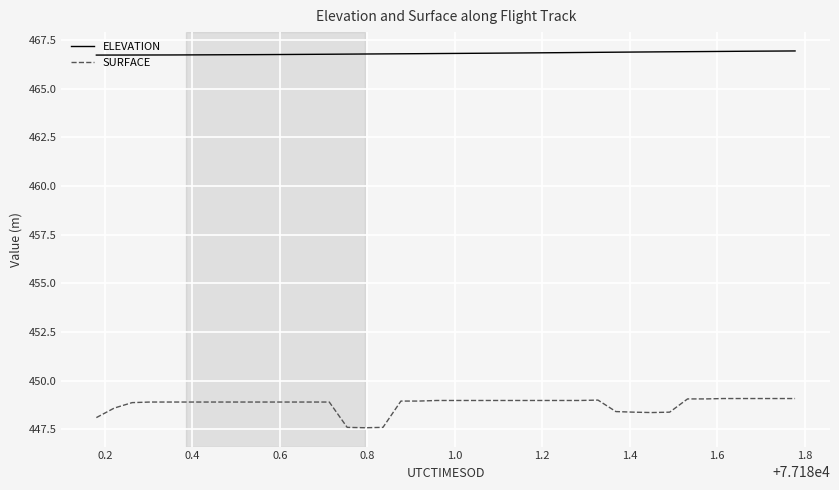

Which series has the widest spread of values?

SURFACE